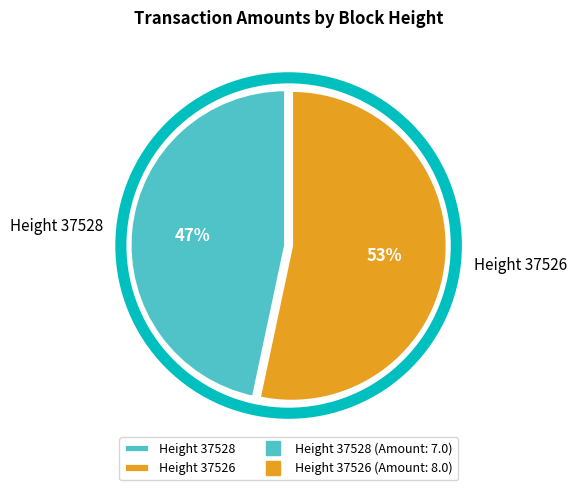

Which category accounts for the majority?

Height 37526